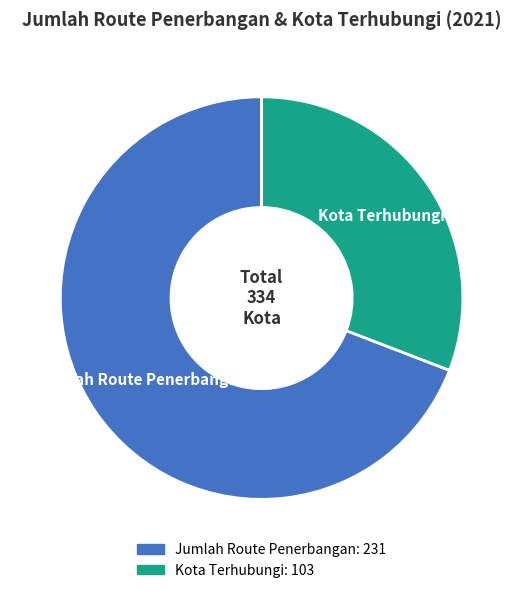

Which has a higher value, Jumlah Route Penerbangan or Kota Terhubungi?

Jumlah Route Penerbangan